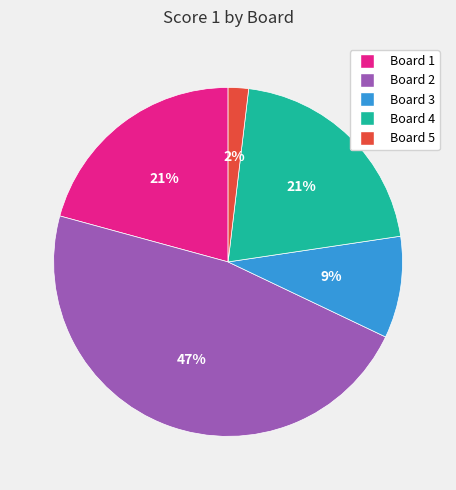

What percentage is the Board 2 slice, to the nearest percent?

47%